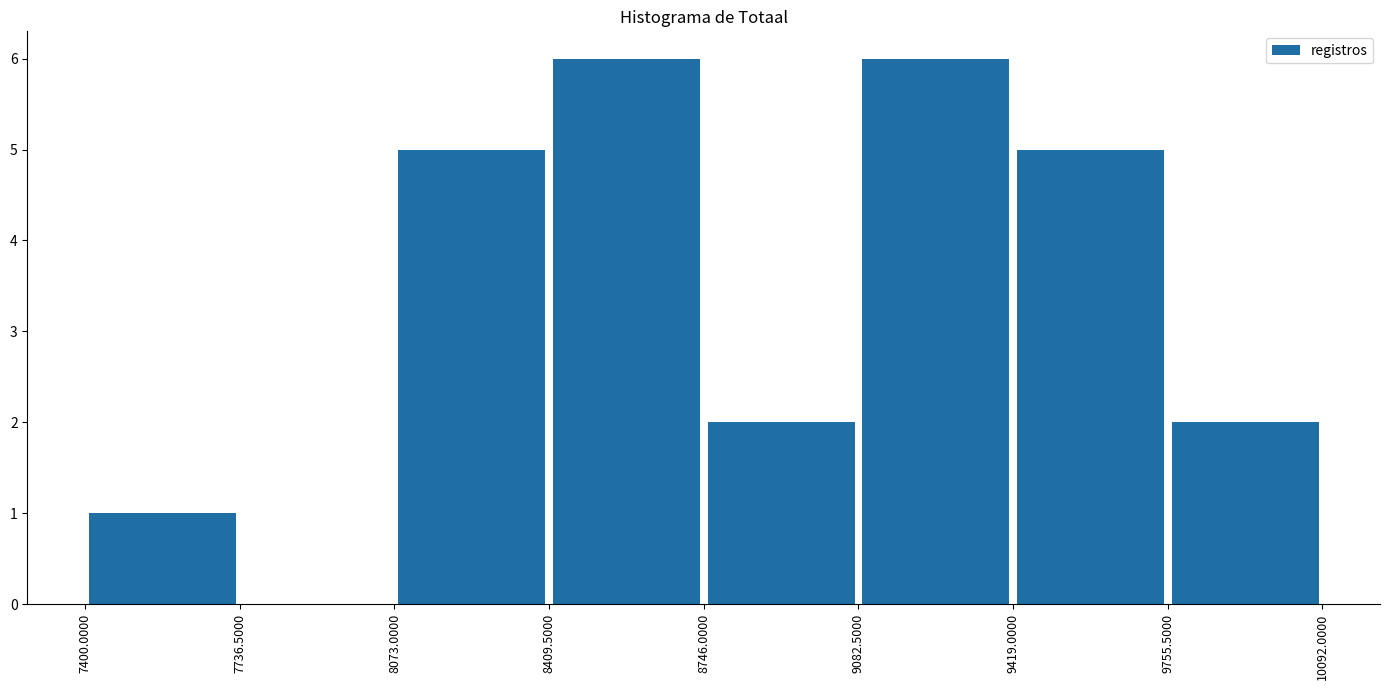

Reading left to right, transcribe this chart: for each bar, give the range it covers on the x-axis and its height. The values are not printed on the chart, so give them approximately, as read against the axis.

7400.0000 to 7736.5000: 1
7736.5000 to 8073.0000: 0
8073.0000 to 8409.5000: 5
8409.5000 to 8746.0000: 6
8746.0000 to 9082.5000: 2
9082.5000 to 9419.0000: 6
9419.0000 to 9755.5000: 5
9755.5000 to 10092.0000: 2